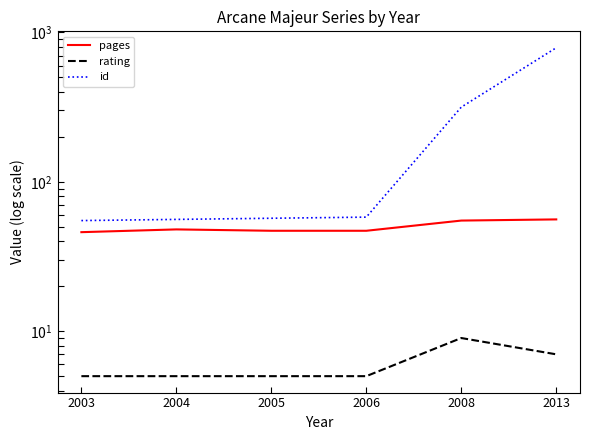

True or false: pages and id cross at least once.

False